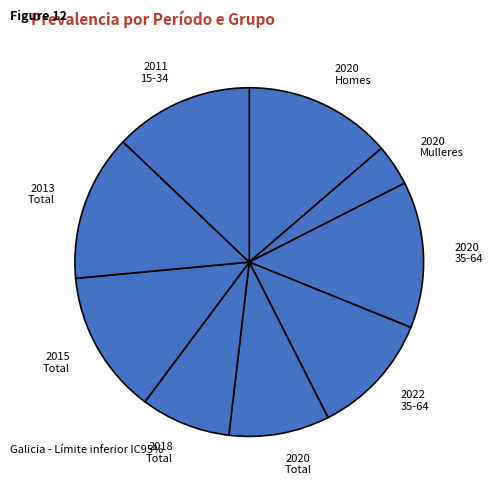

What is the largest slice in the pie chart?

2020 Homes